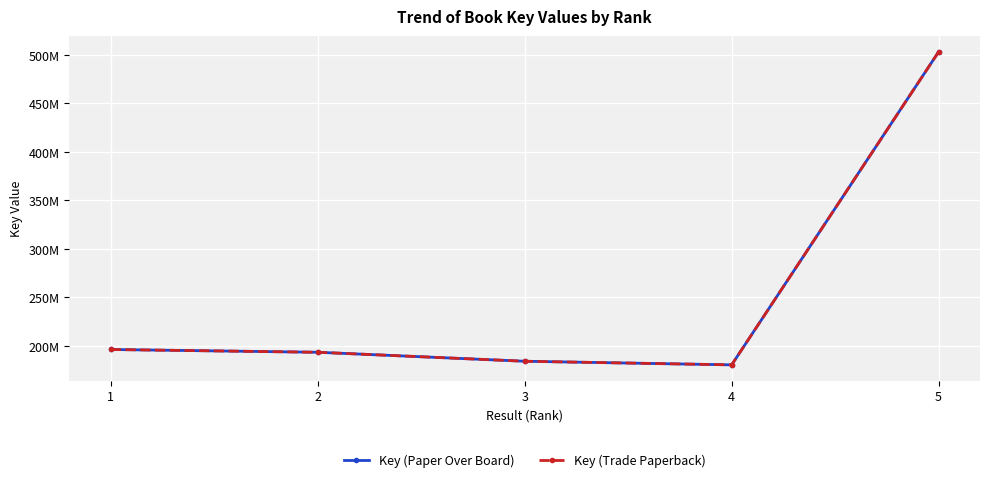

Which series changed the most between 3 and 5?

Key (Paper Over Board)